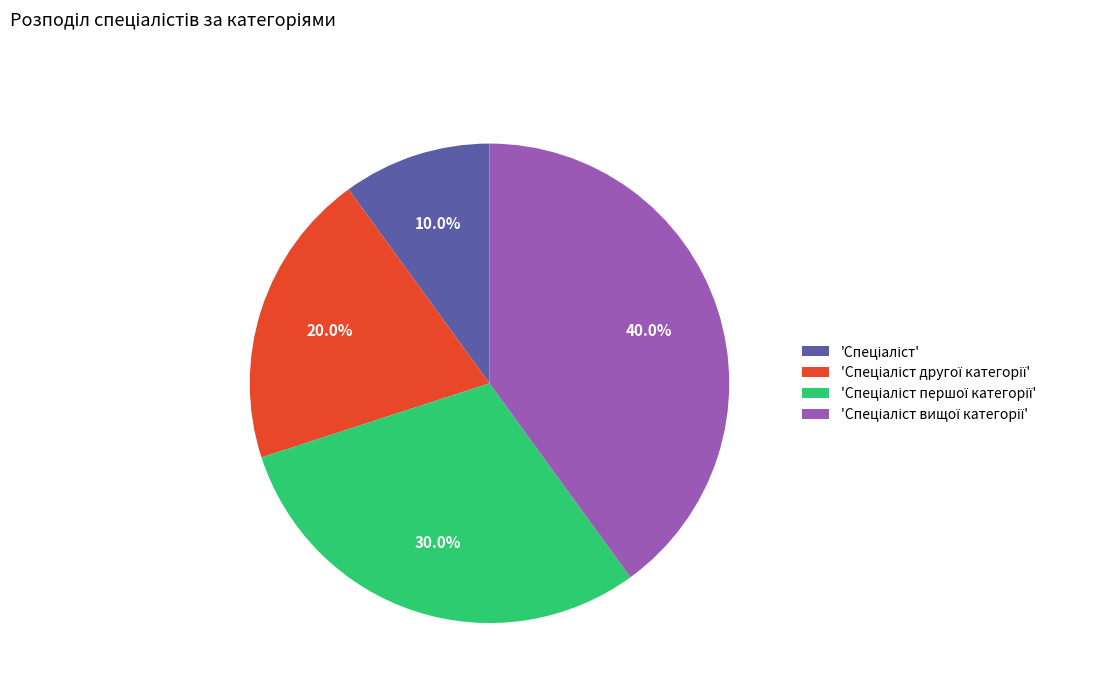

How many segments does this pie chart have?

4